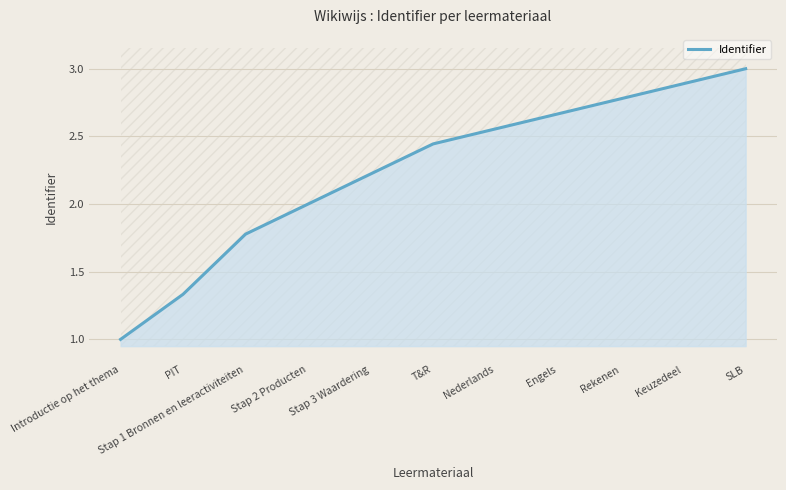

What is the change in value from T&R to Engels?

+0.2